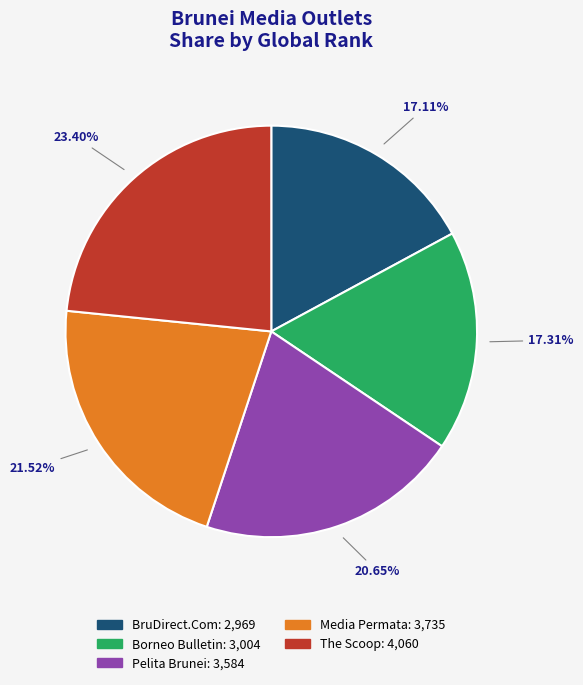

What percentage do The Scoop and BruDirect.Com together represent?

40.5%